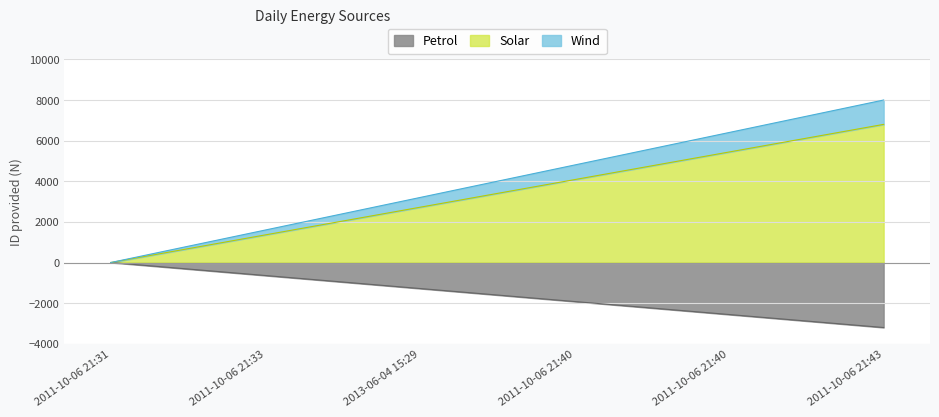

Reading left to right, extract all data points from this chart.

0	-640	-1280	-1920	-2560	-3200